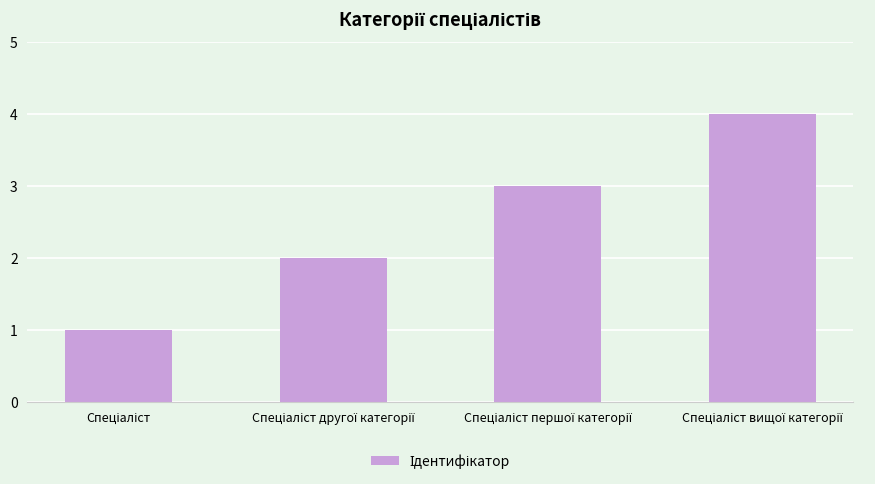

What is the maximum value shown in the chart?

4